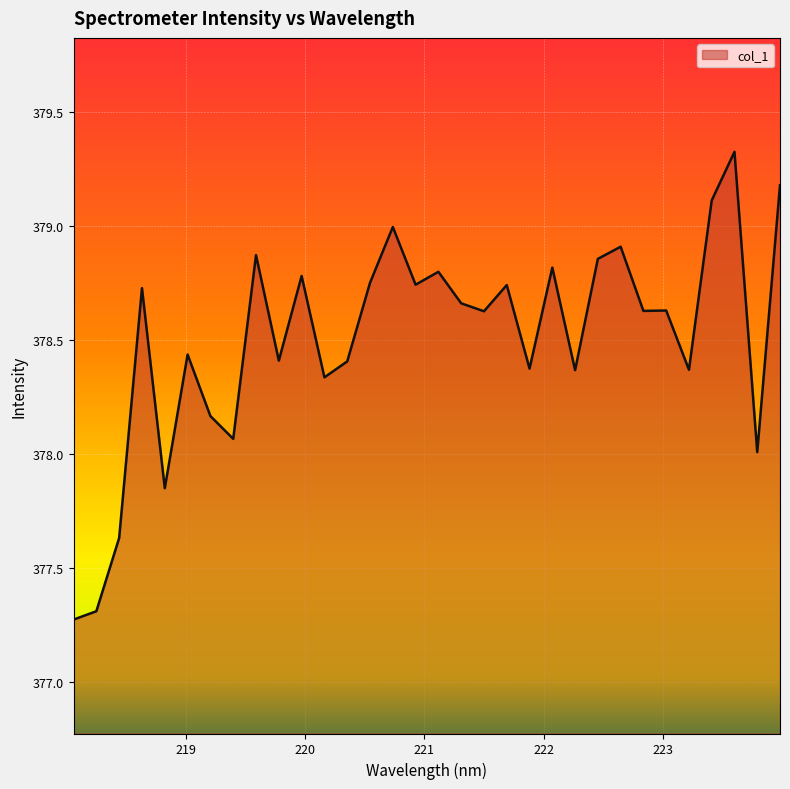

What is the maximum value shown in the chart?

379.3